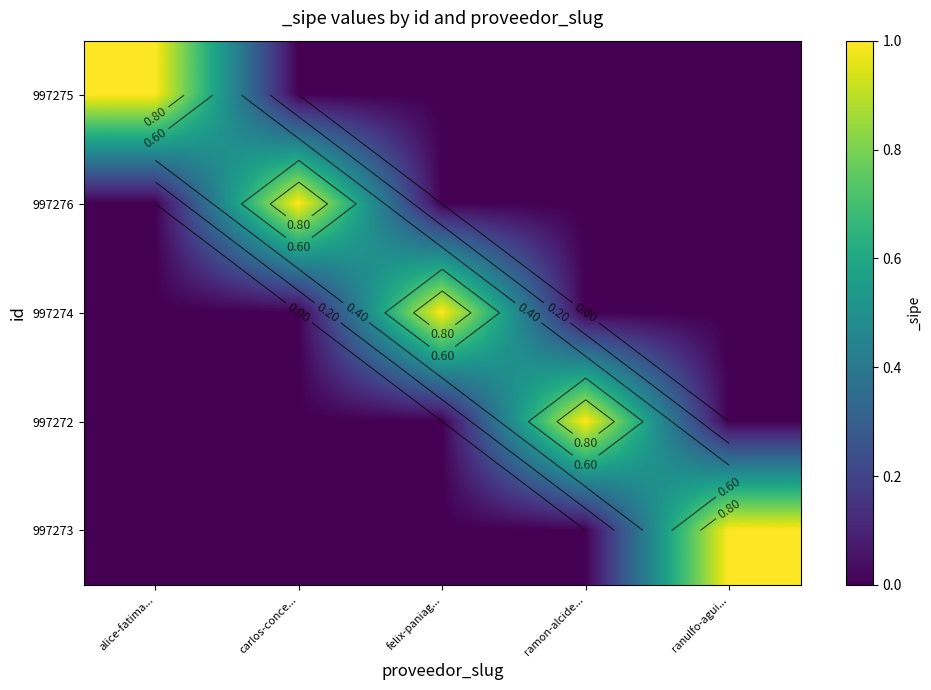

True or false: 997273 has a value of 1 at ranulfo-agui....

True